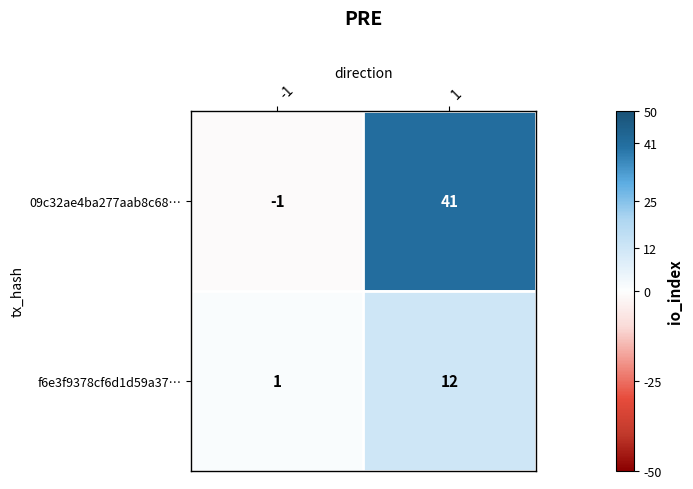

Is the value of 09c32ae4ba277aab8c68… at 1 greater than the value of f6e3f9378cf6d1d59a37… at -1?

Yes